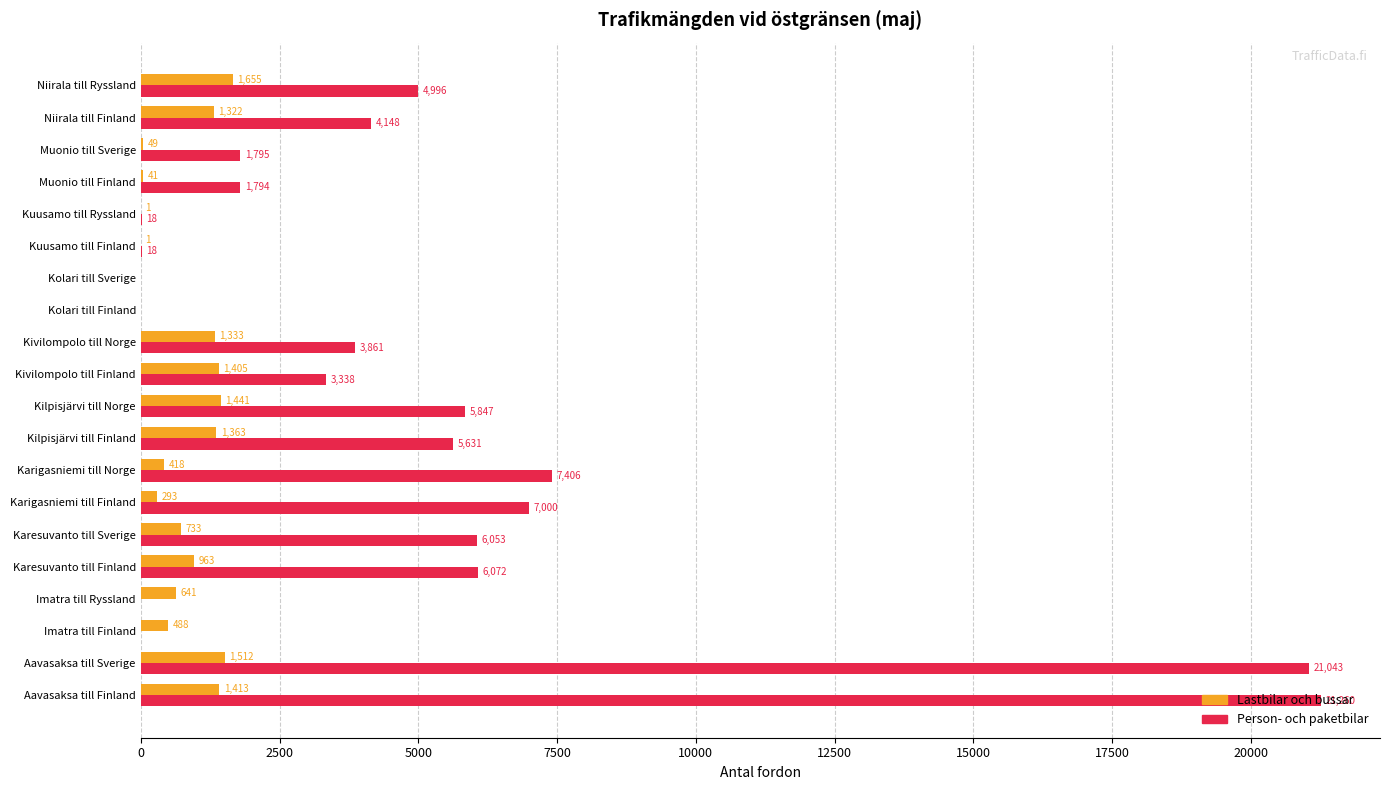

What is the total value across all series at Aavasaksa till Finland?

22673